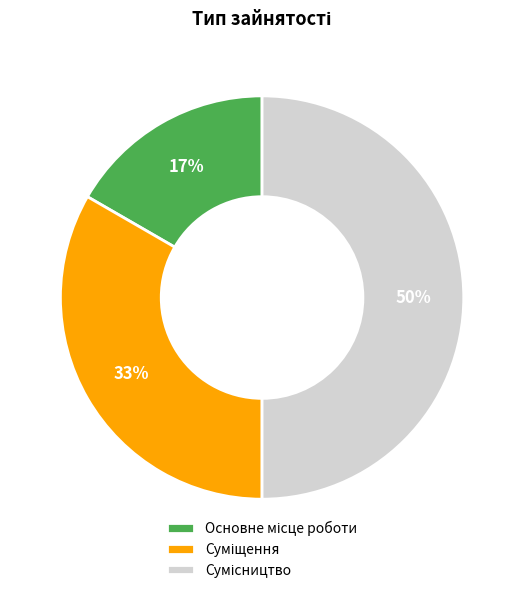

To the nearest percent, what is the difference between the largest and smallest slice percentages?

33%